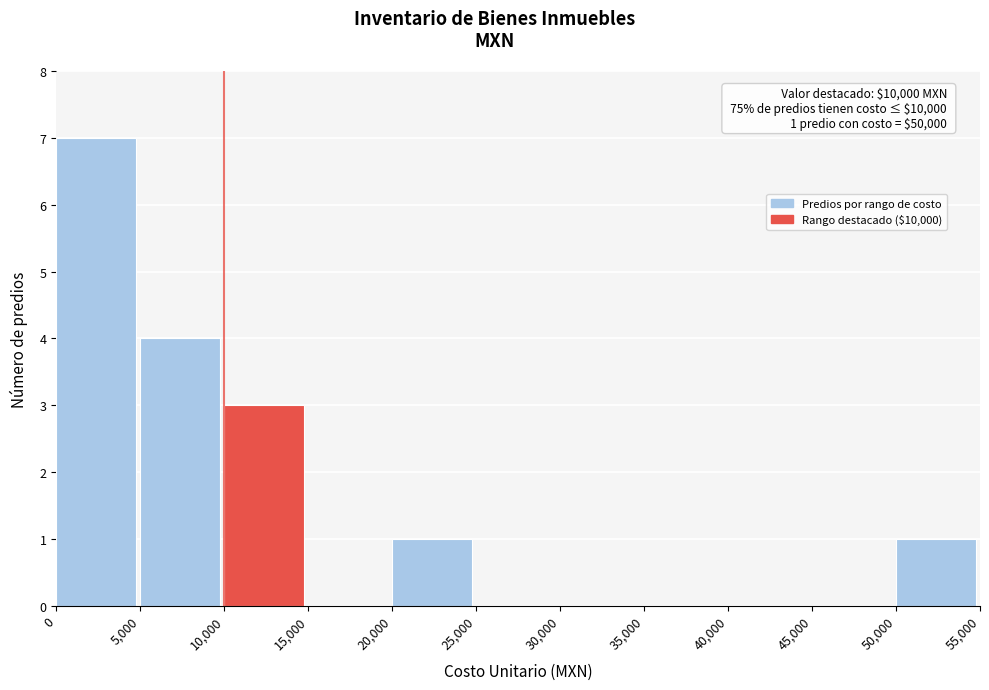

Which range on the x-axis has the tallest bar?

0 to 5,000